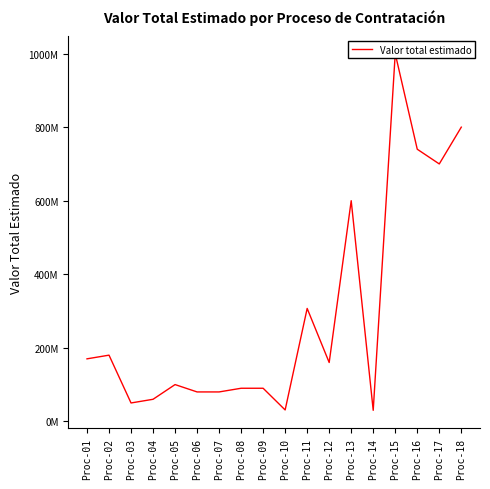

Rank the categories by value from lowest to highest.

Proc-14, Proc-10, Proc-03, Proc-04, Proc-06, Proc-07, Proc-08, Proc-09, Proc-05, Proc-12, Proc-01, Proc-02, Proc-11, Proc-13, Proc-17, Proc-16, Proc-18, Proc-15